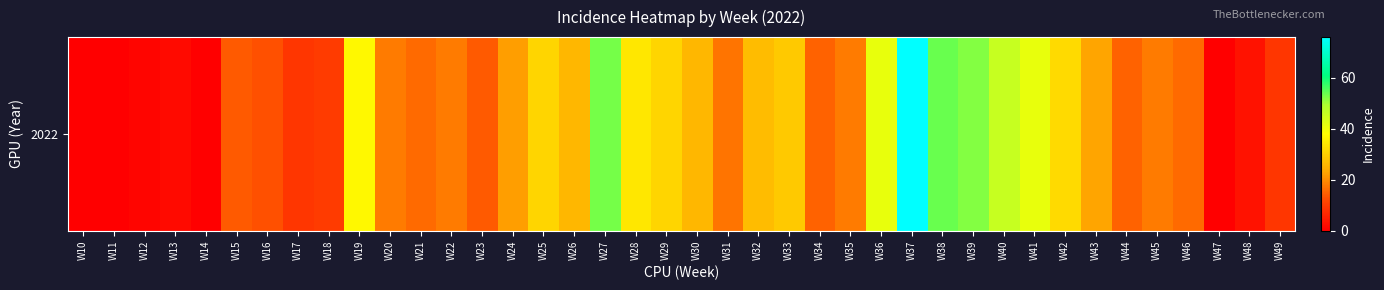

What is the average value?

23